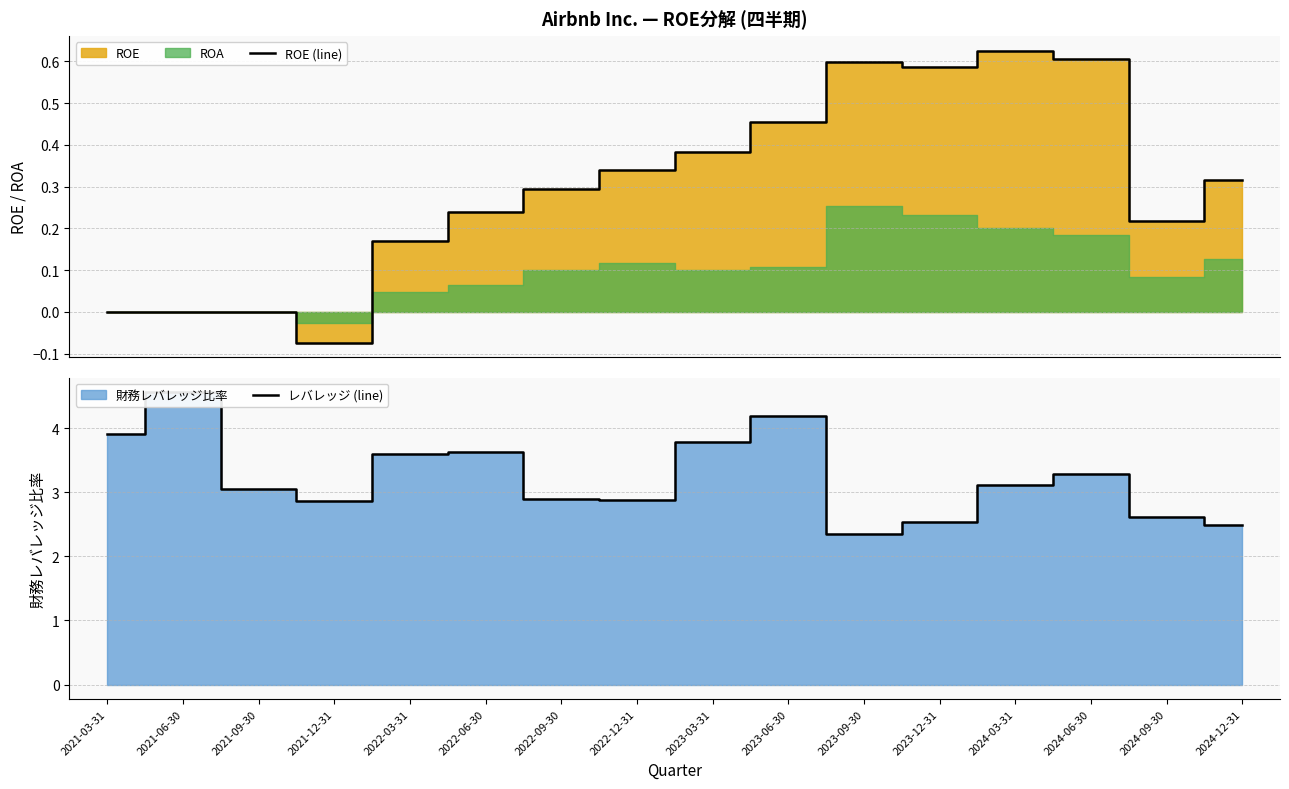

List the labels in order of ROE (line) value, largest first.

2024-03-31, 2024-06-30, 2023-09-30, 2023-12-31, 2023-06-30, 2023-03-31, 2022-12-31, 2024-12-31, 2022-09-30, 2022-06-30, 2024-09-30, 2022-03-31, 2021-03-31, 2021-06-30, 2021-09-30, 2021-12-31